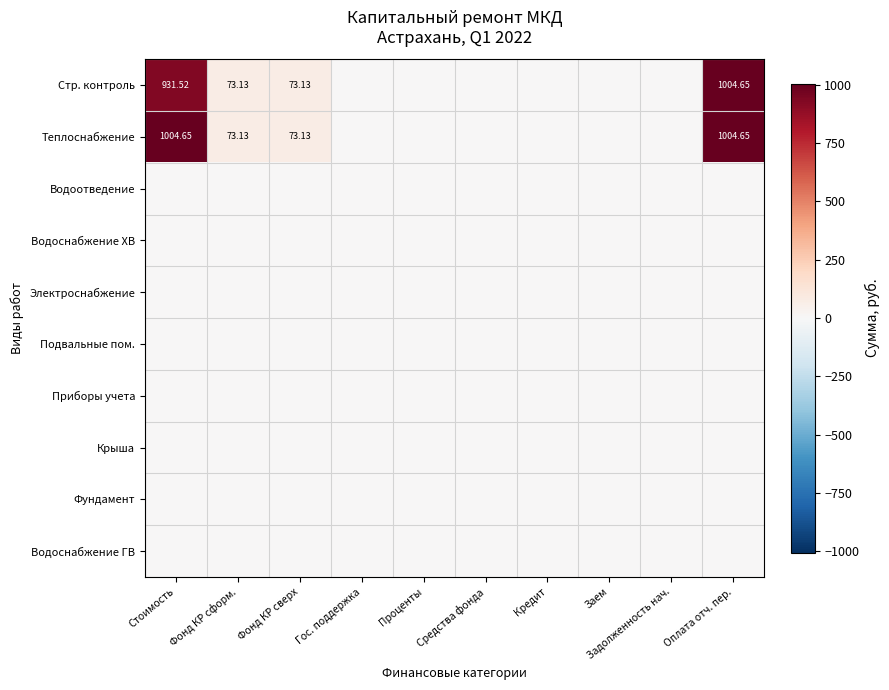

At how many categories does at least one series exceed 555?

2